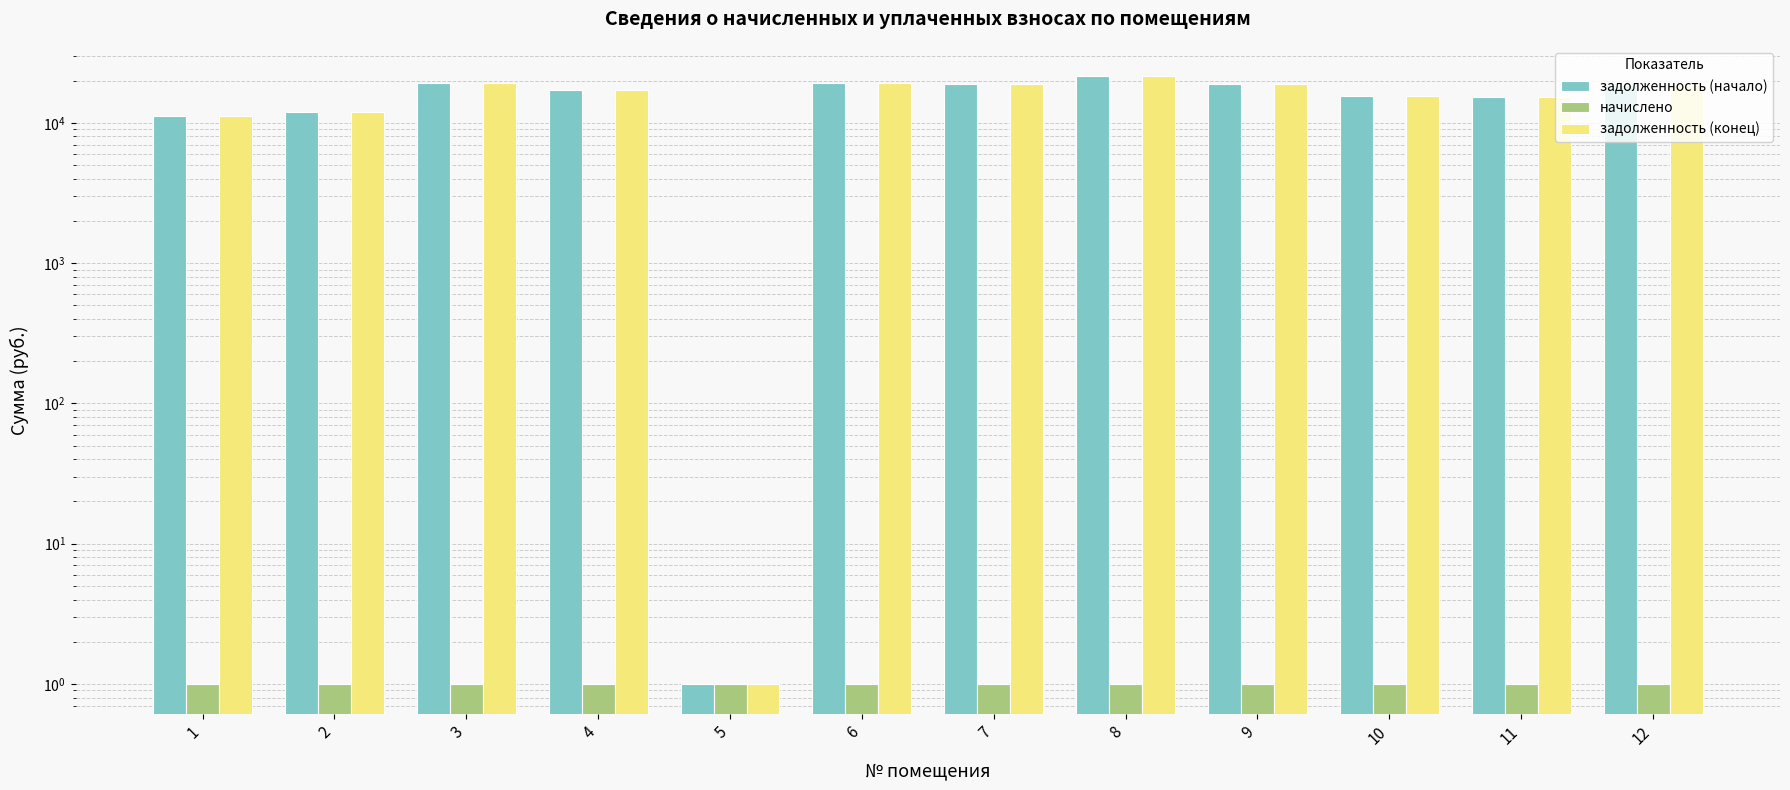

Rank the series at 9 from highest to lowest value.

задолженность (начало), задолженность (конец), начислено